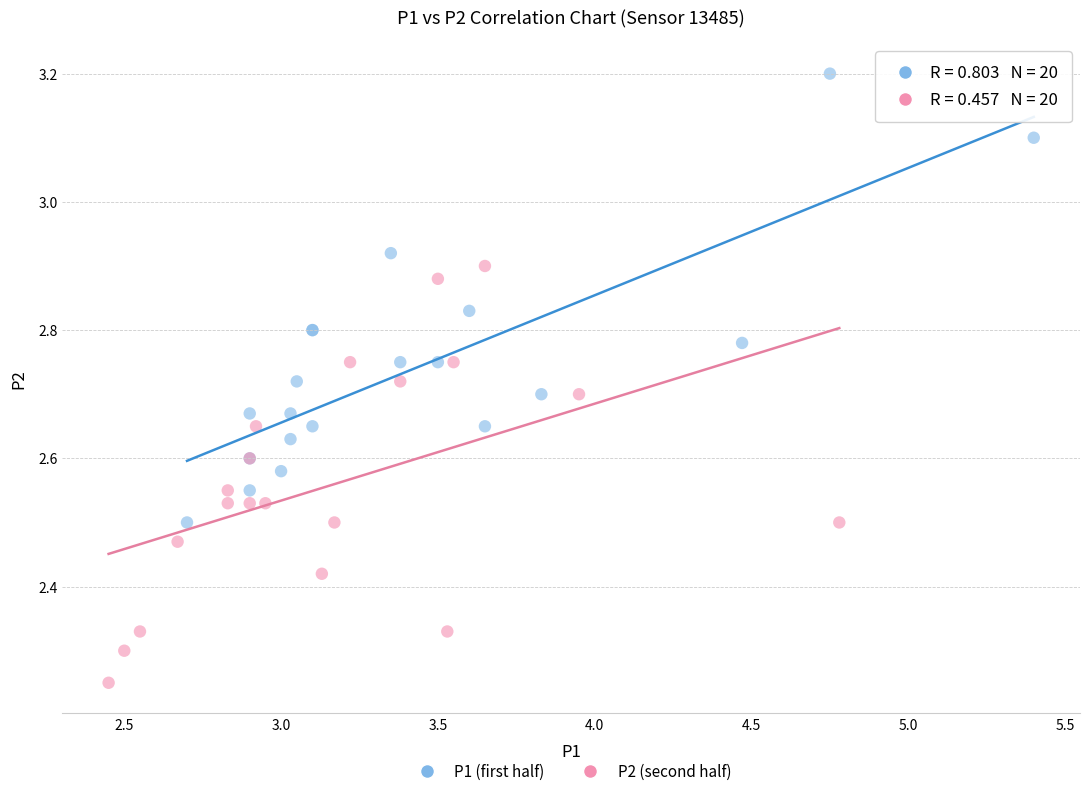

Which series reaches the maximum Y coordinate?

P1 (first half)